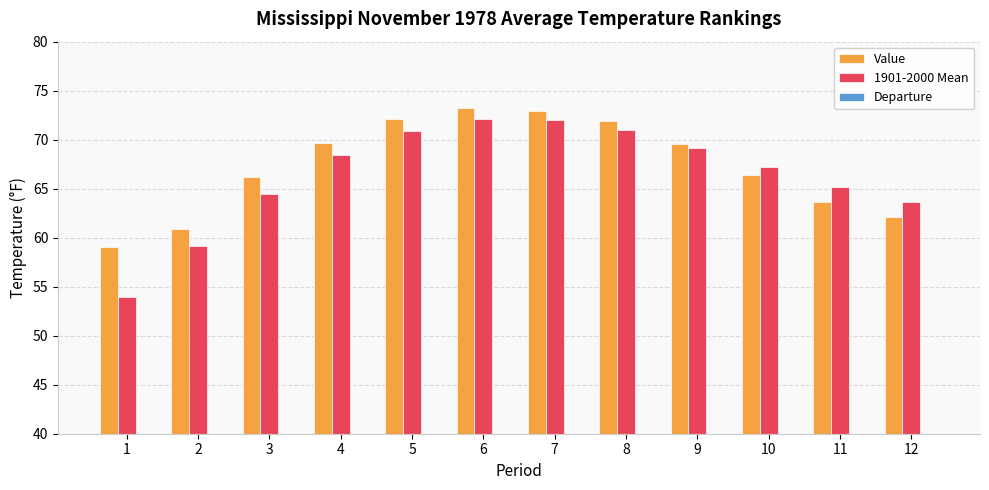

Count the number of data series in this chart.

3